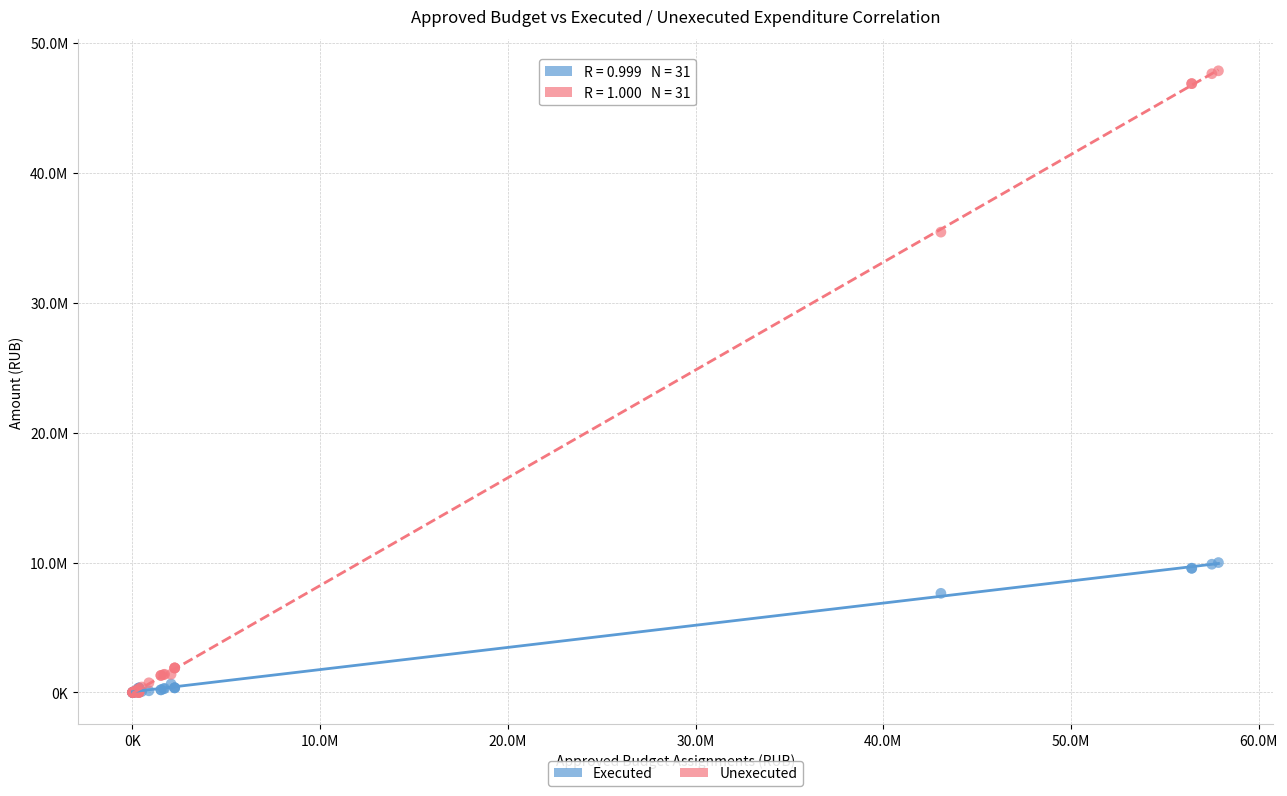

Which series has the widest spread of Y values?

Unexecuted